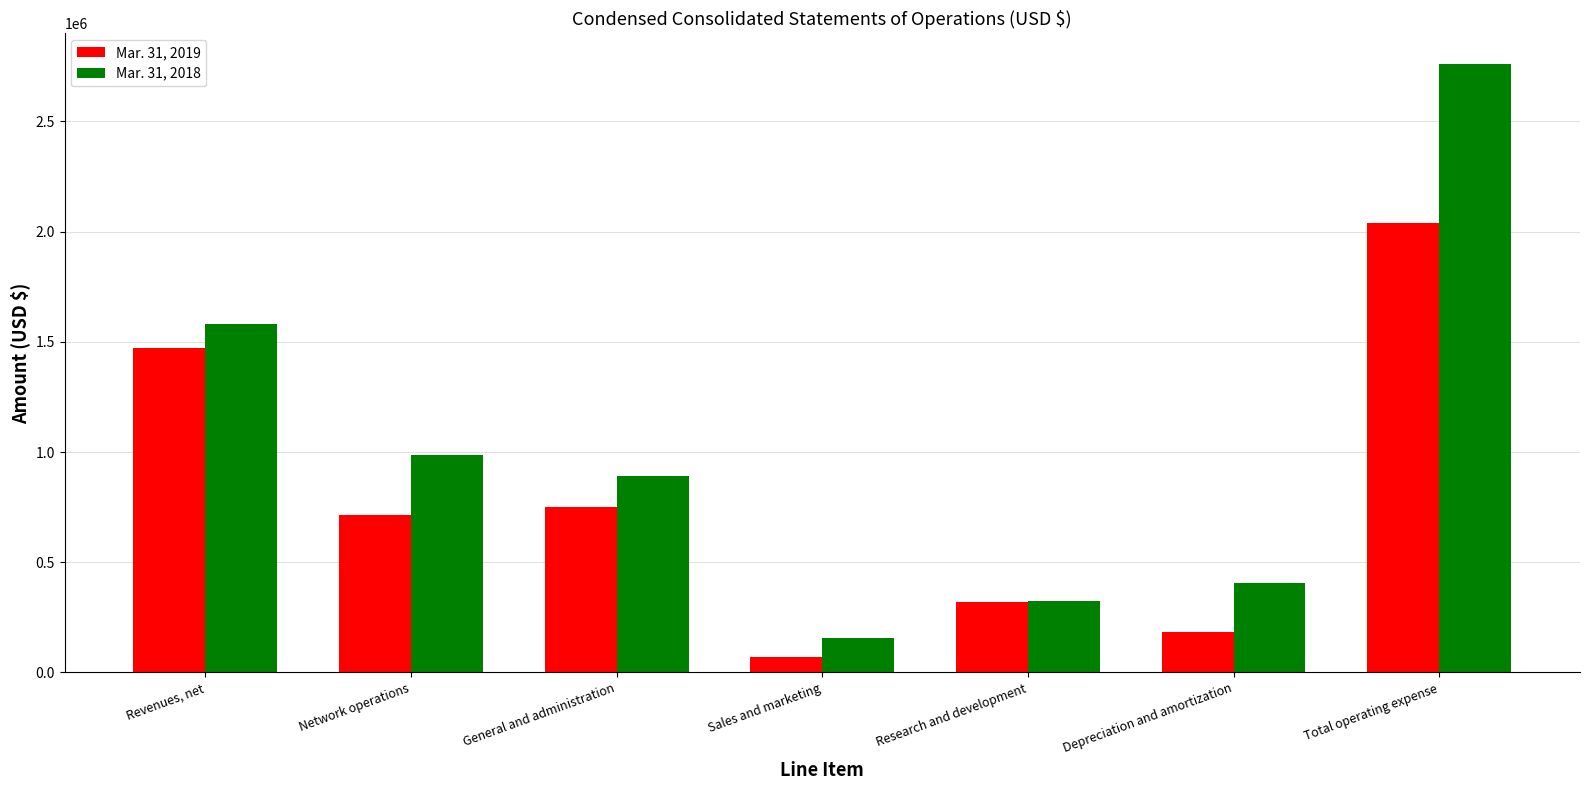

Is the value of Mar. 31, 2019 at Revenues, net greater than the value of Mar. 31, 2018 at Depreciation and amortization?

Yes